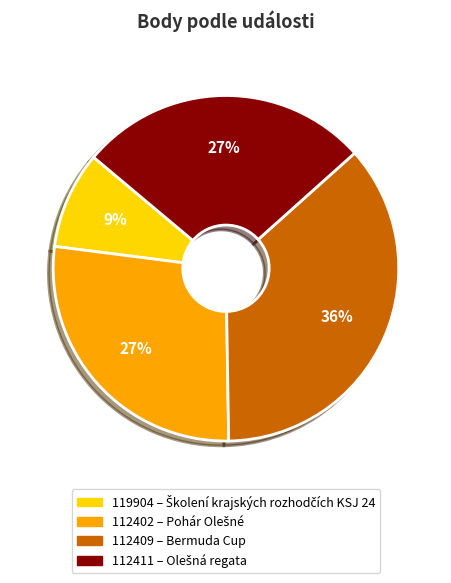

What is the ratio of the value at 112402 to the value at 112411?

1.0